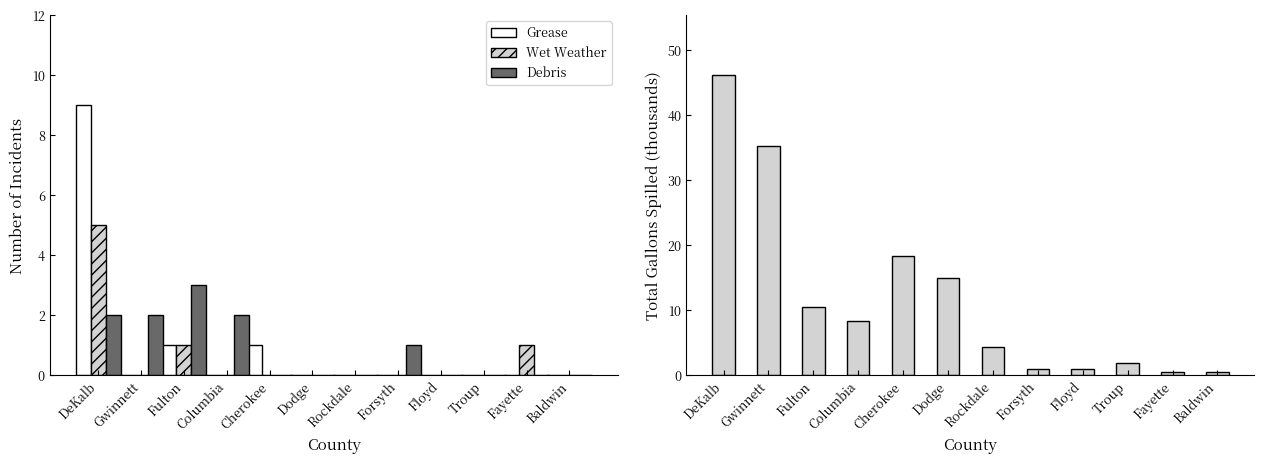

Which series has the largest total across all categories?

Total Gallons (thousands)